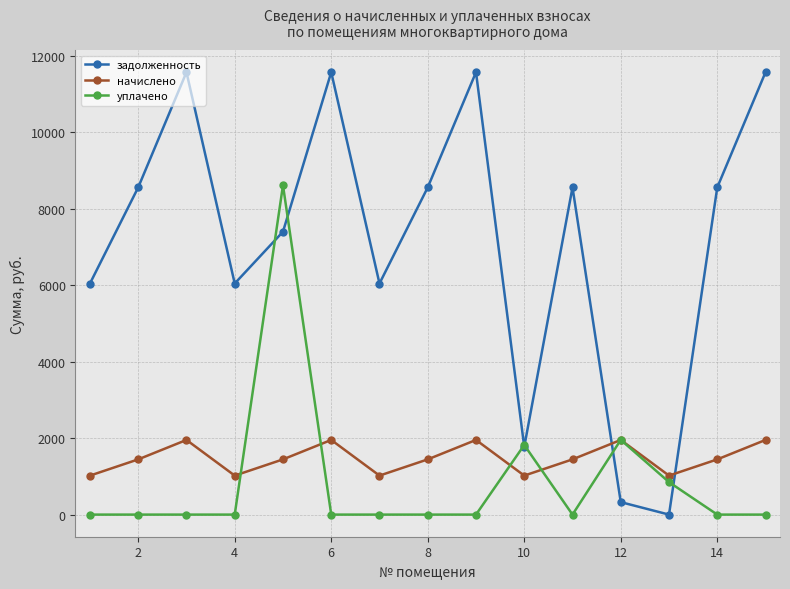

Which series has the largest range (max minus min)?

задолженность